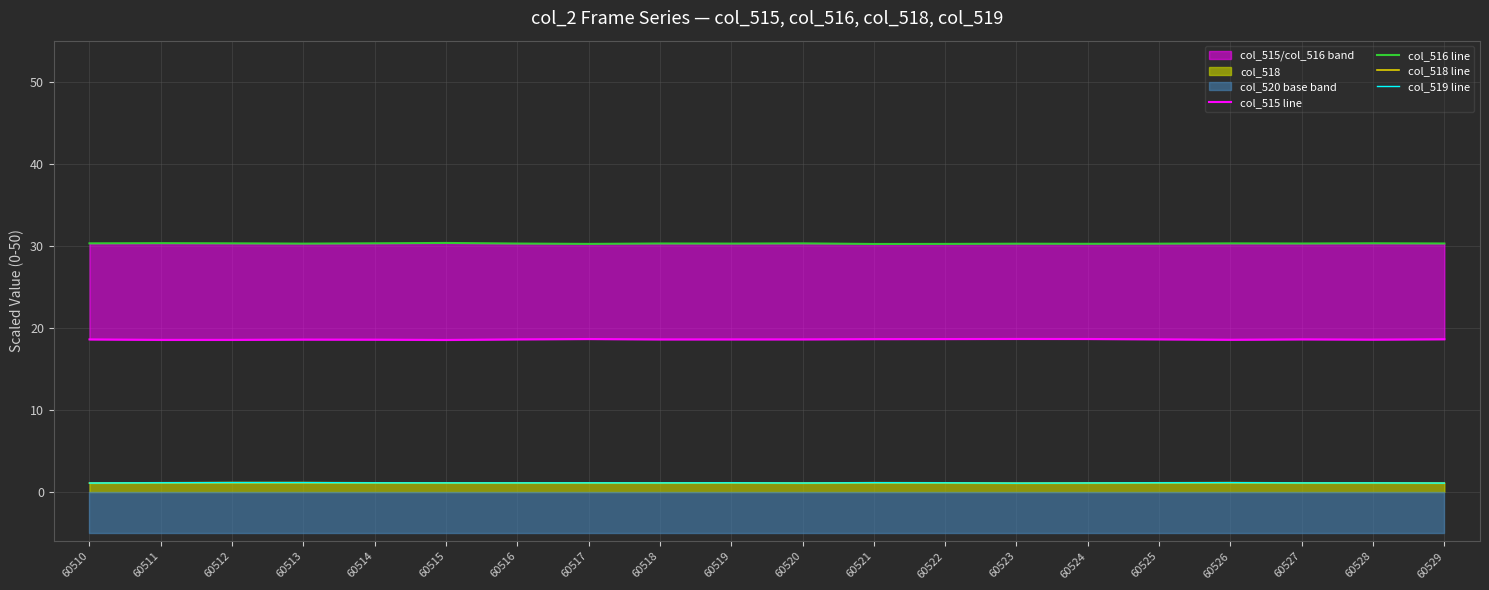

True or false: col_519 line and col_516 line intersect in this chart.

False